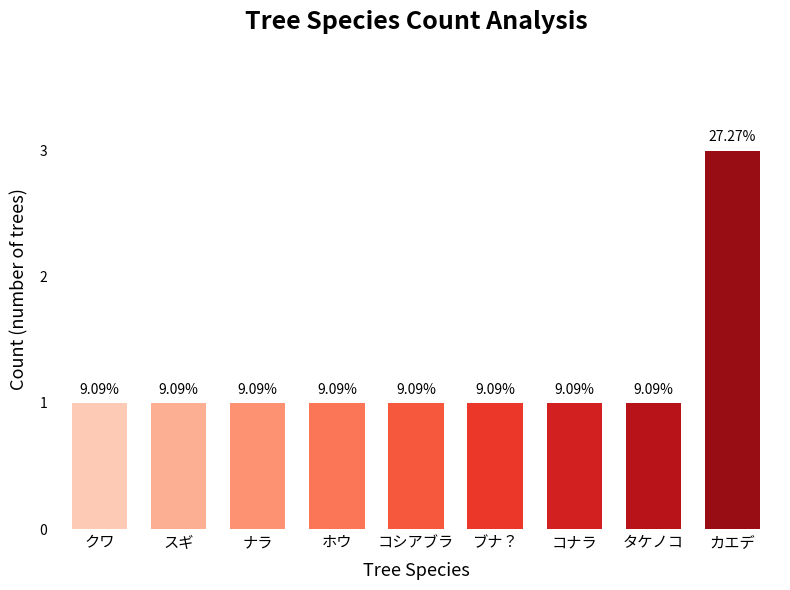

Does the chart contain any negative values?

No